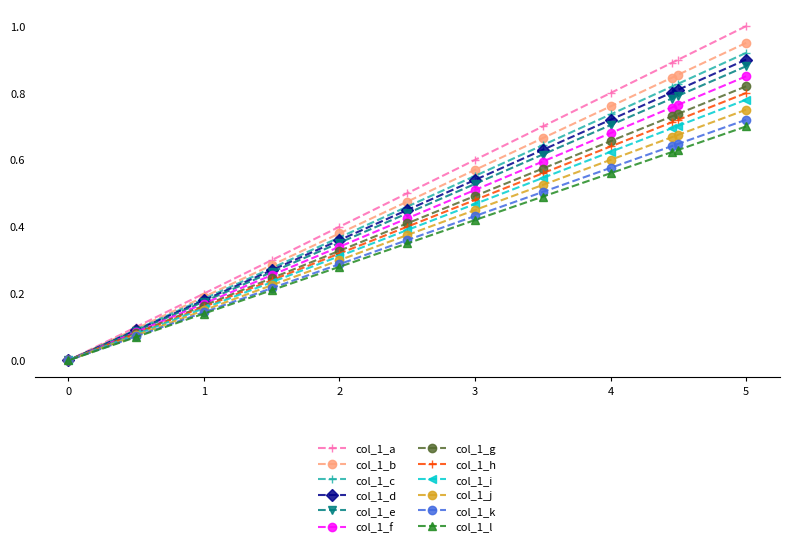

The value of col_1_b at 0 is 0.0. True or false?

True